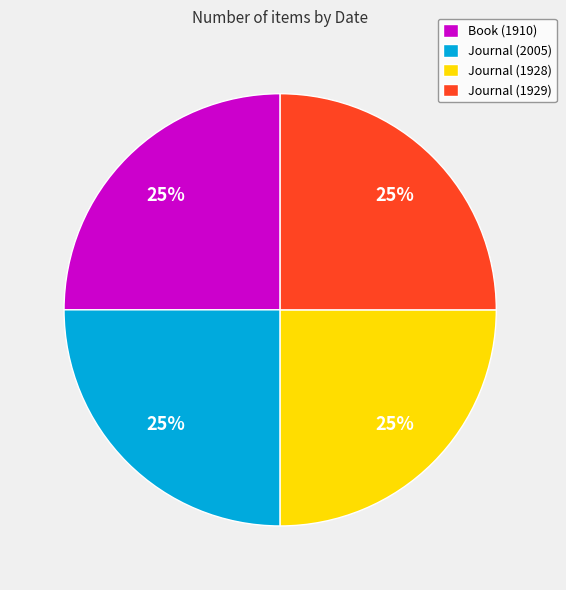

How many slices are in this pie chart?

4